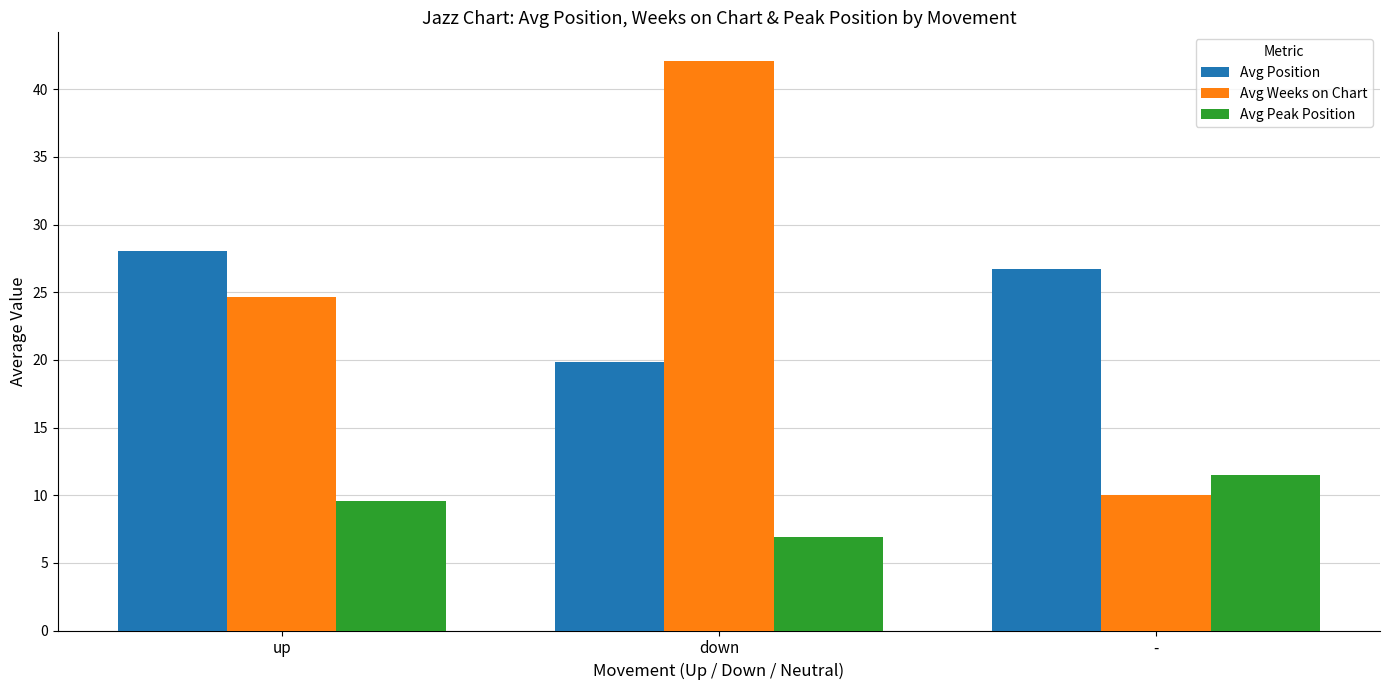

What is the difference between the maximum and minimum values in the Avg Position series?

8.2